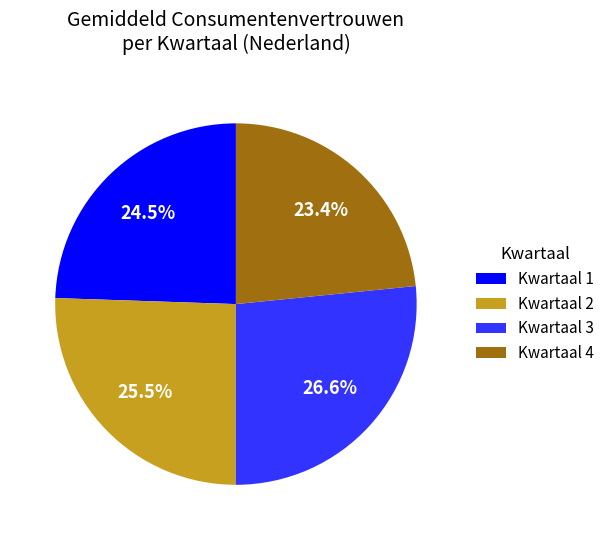

What percentage is the Kwartaal 4 slice, to the nearest percent?

23%